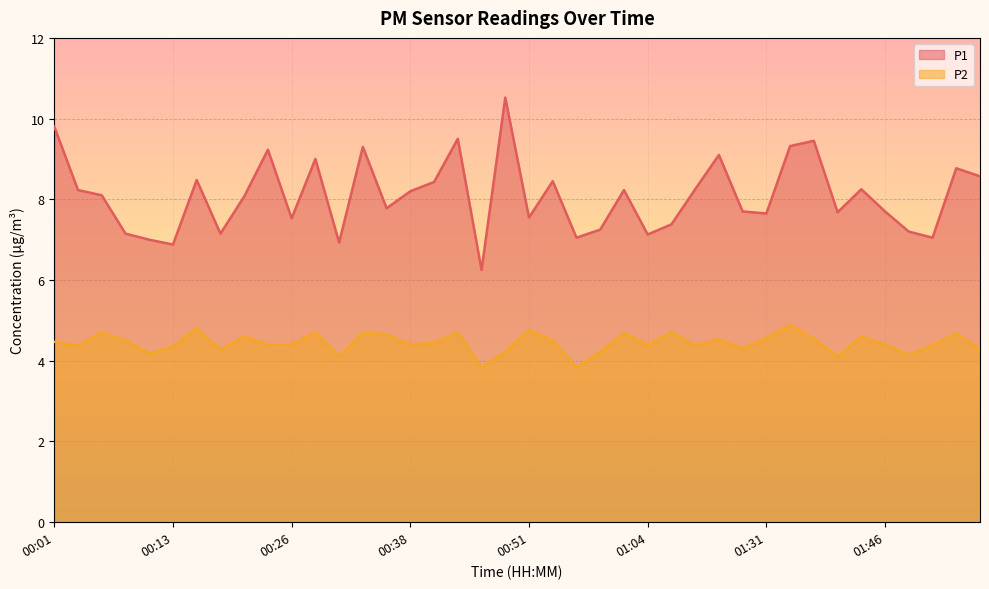

How many data points does each series have?

40